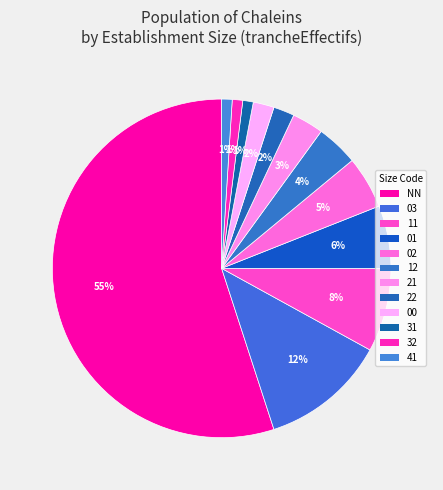

Is there any slice that represents more than half of the pie?

Yes